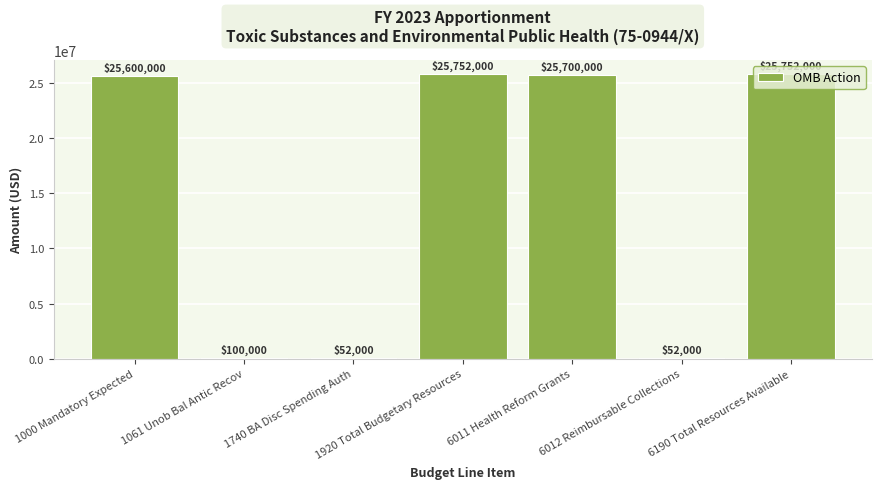

What is the maximum value shown in the chart?

25752000